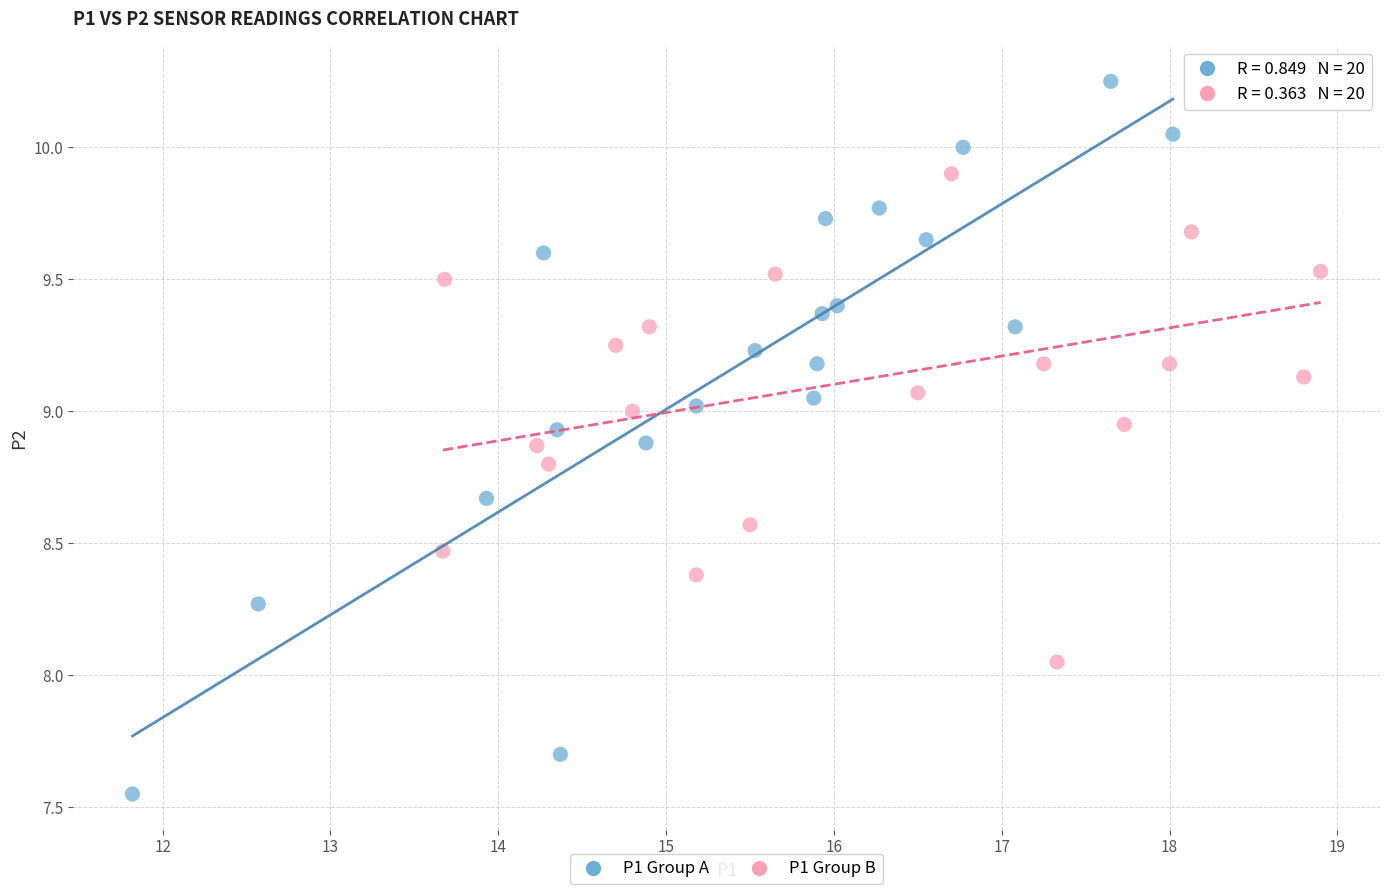

Which series contains the lowest Y value?

P1 Group A